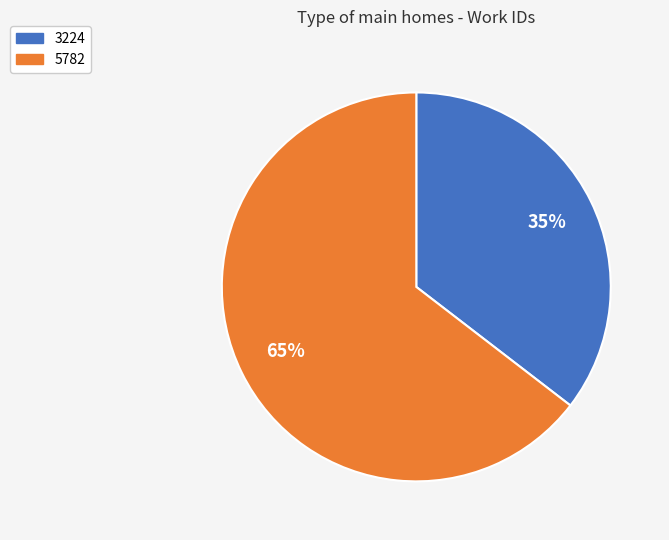

Which has a higher value, 5782 or 3224?

5782